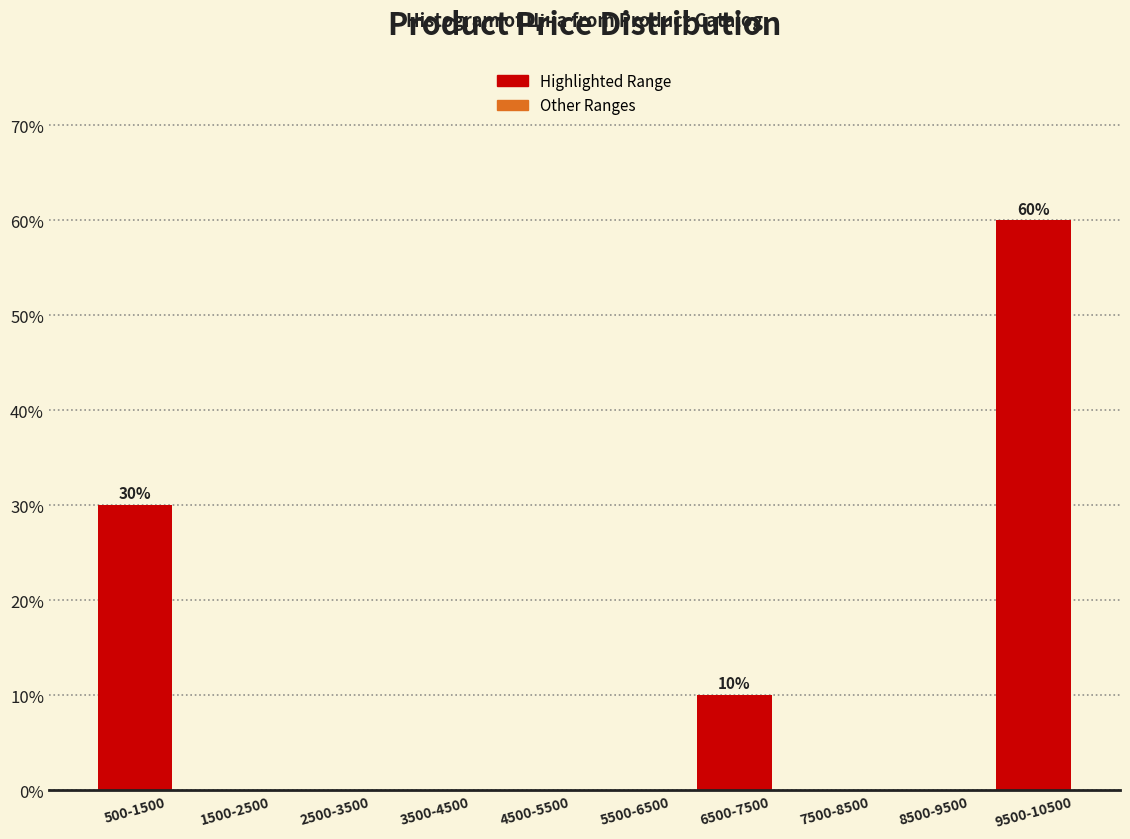

Reading right to left, extract all data points from this chart.

9500-10500=60	8500-9500=0	7500-8500=0	6500-7500=10	5500-6500=0	4500-5500=0	3500-4500=0	2500-3500=0	1500-2500=0	500-1500=30